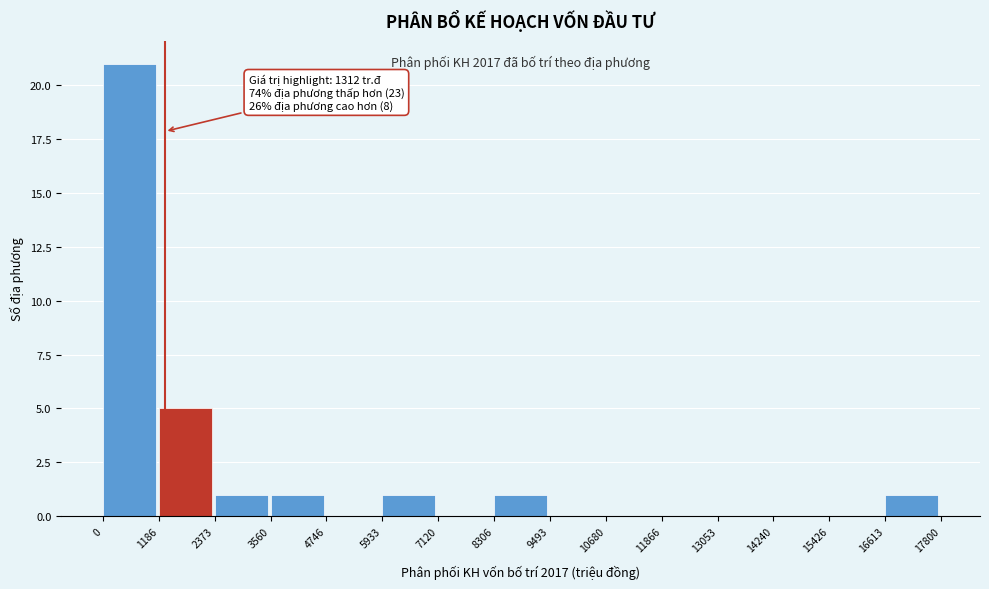

Over which range of the x-axis is the bar tallest?

0 to 1186